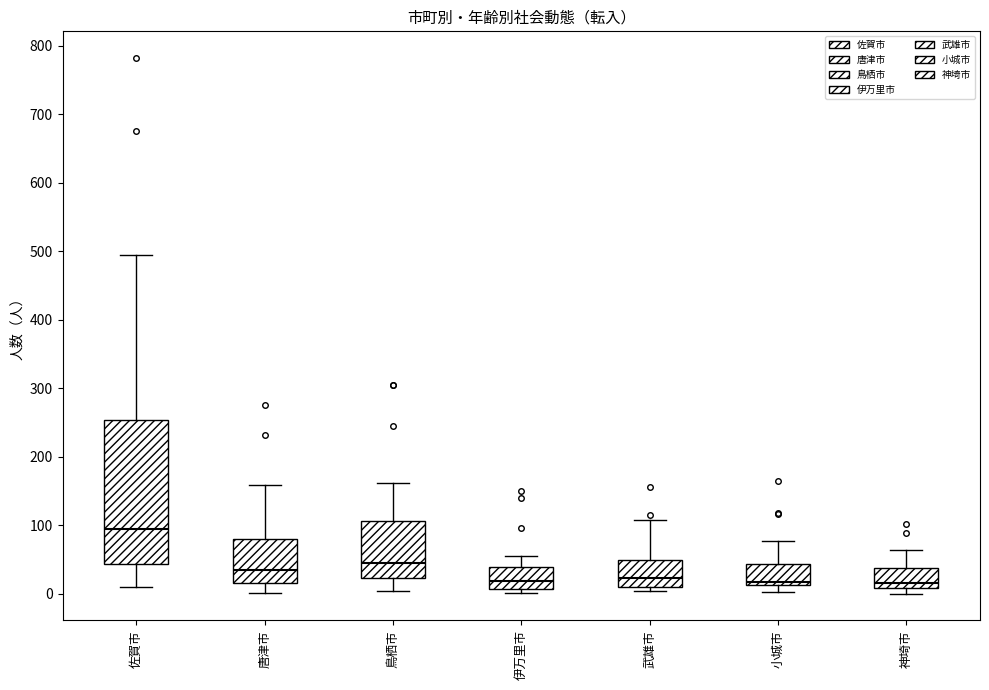

Where is the upper edge of the box for 唐津市 on the y-axis? The values are not printed on the chart, so give them approximately, as read against the axis.

80